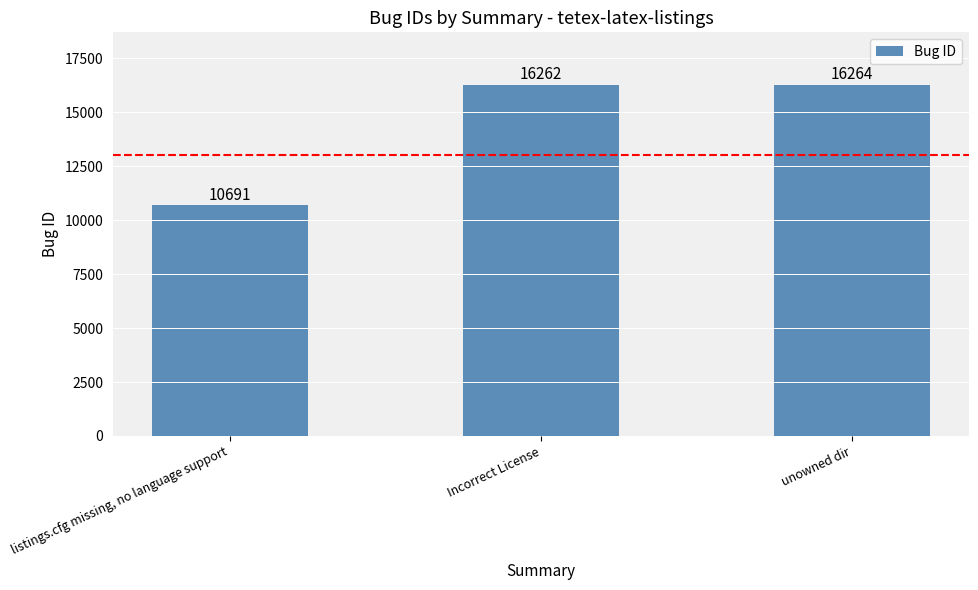

How many data points are less than 16262?

1